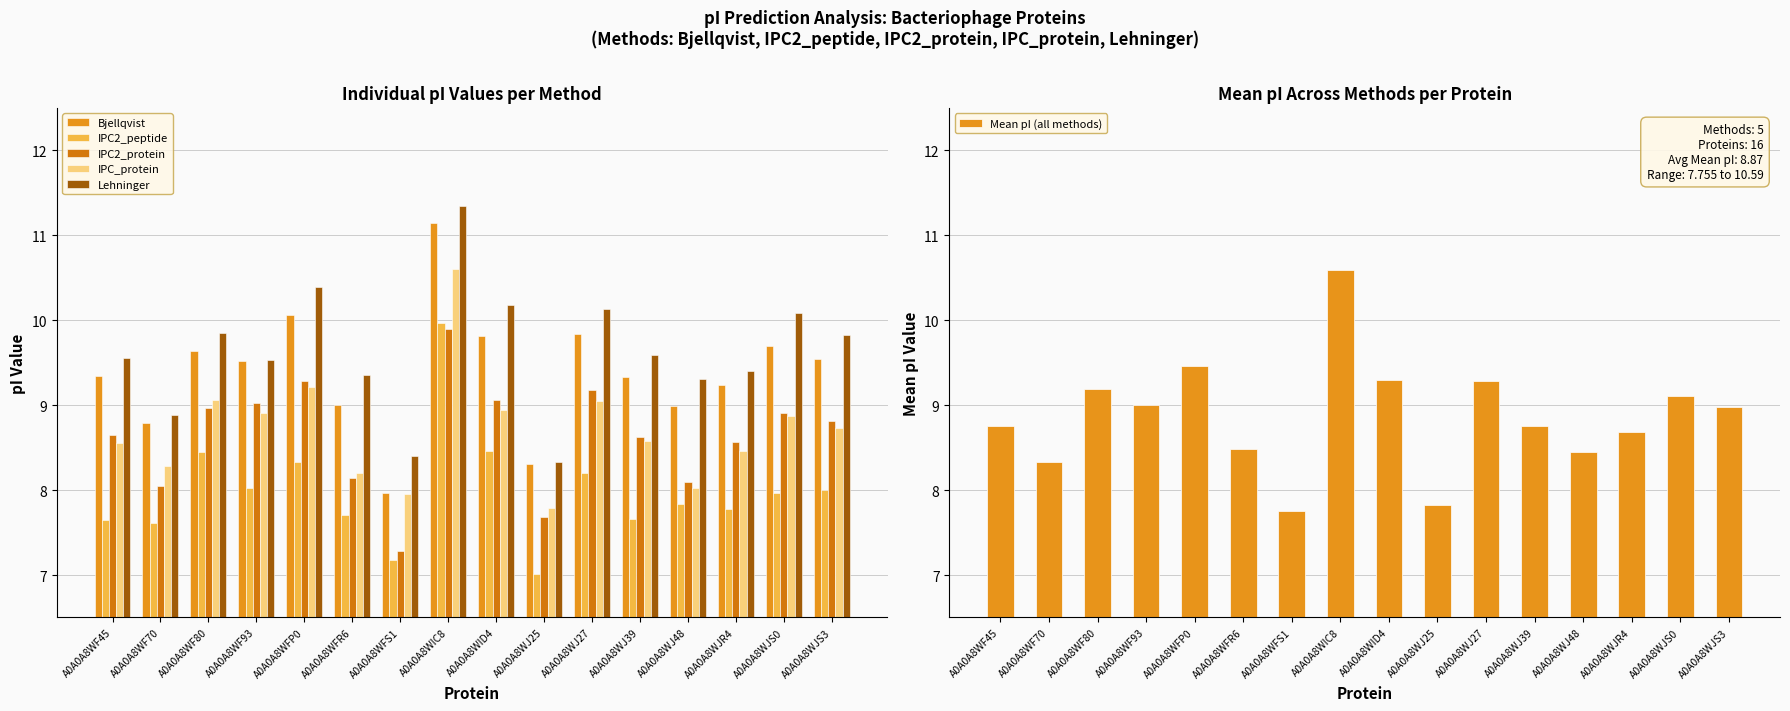

Which series has the largest range (max minus min)?

Bjellqvist